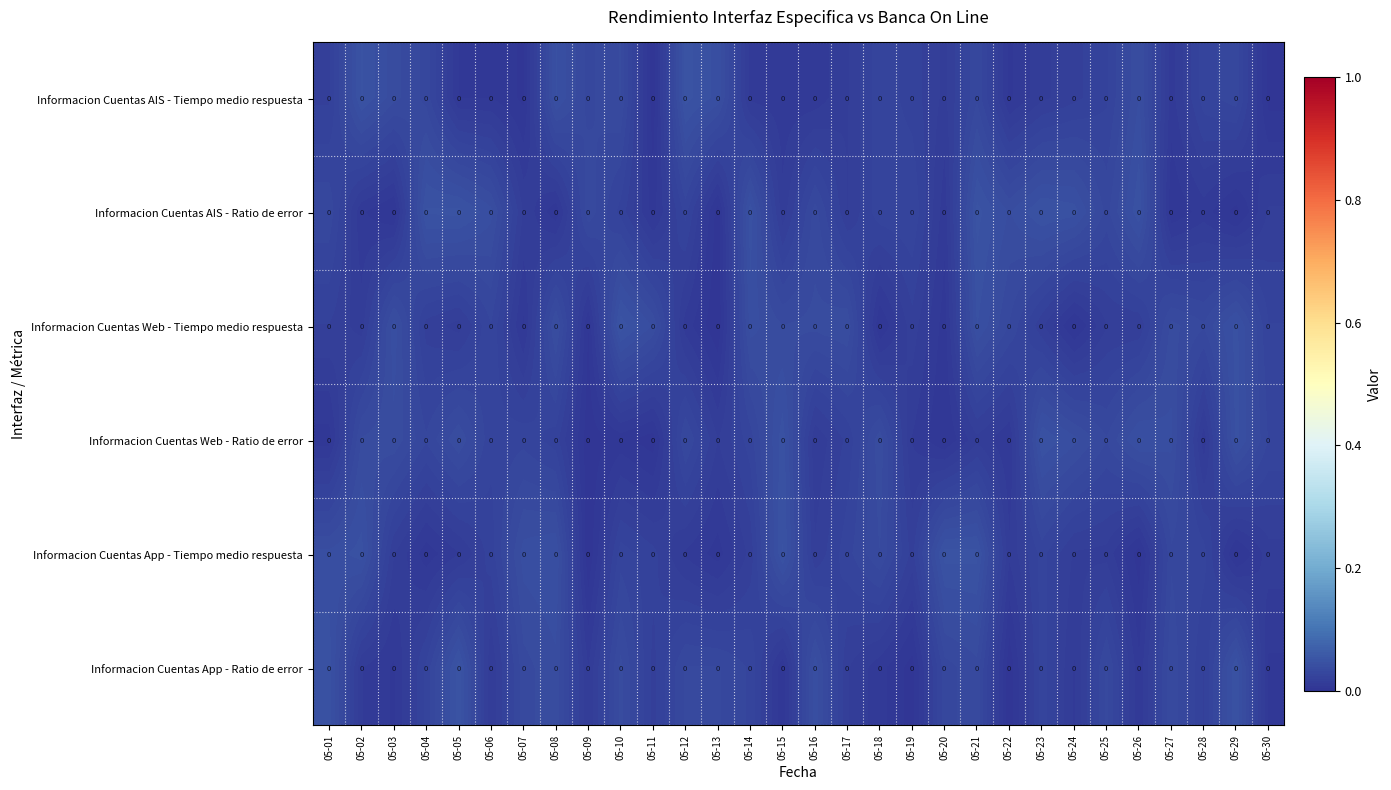

At 05-19, list the series in order from largest to smallest.

Informacion Cuentas AIS - Ratio de error, Informacion Cuentas AIS - Tiempo medio respuesta, Informacion Cuentas App - Tiempo medio respuesta, Informacion Cuentas Web - Tiempo medio respuesta, Informacion Cuentas Web - Ratio de error, Informacion Cuentas App - Ratio de error